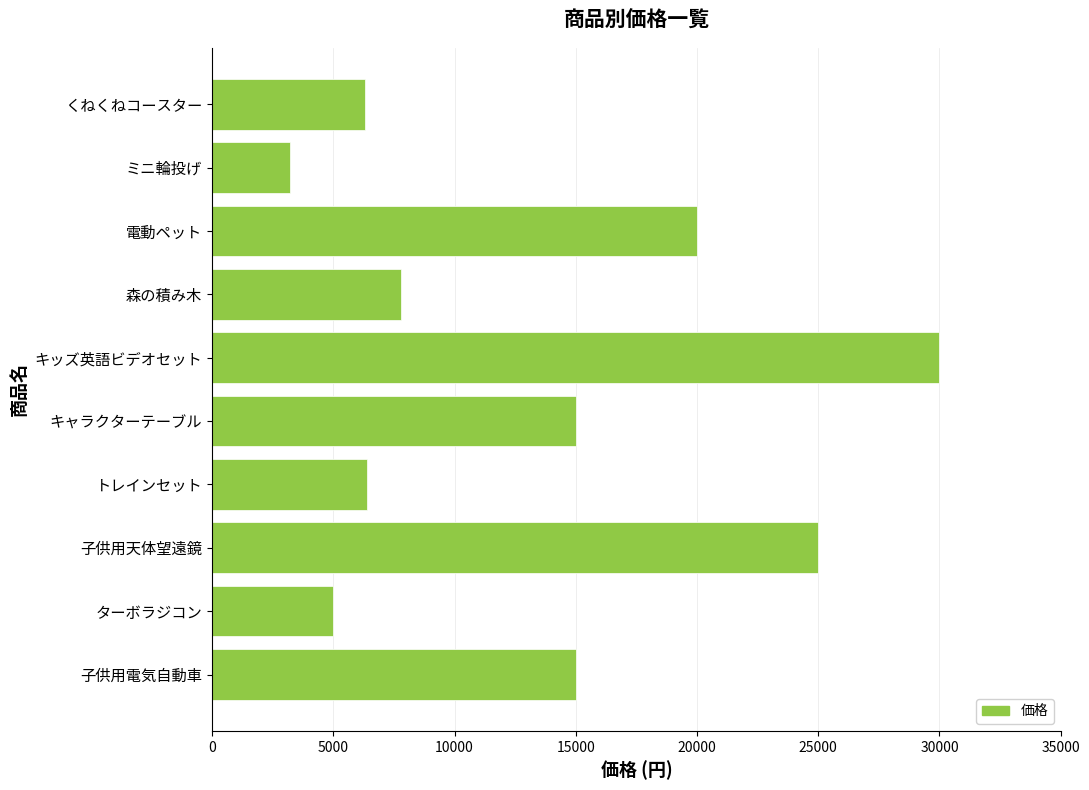

What is the sum of all values?

133725